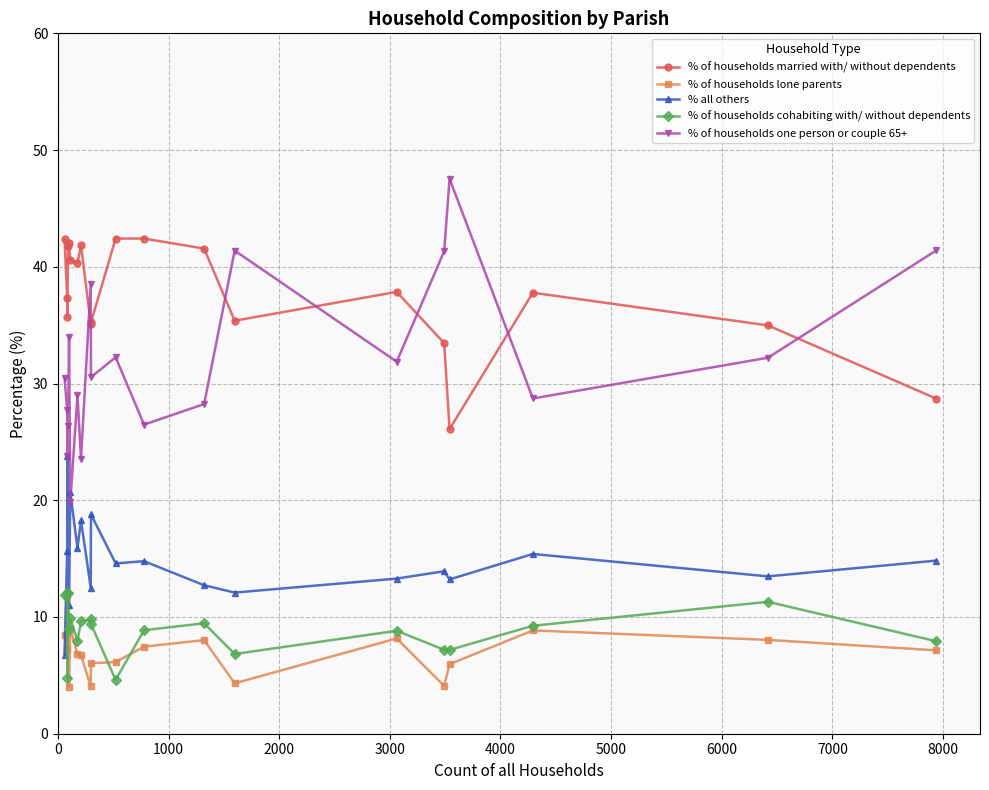

Which series has the largest range (max minus min)?

% of households one person or couple 65+